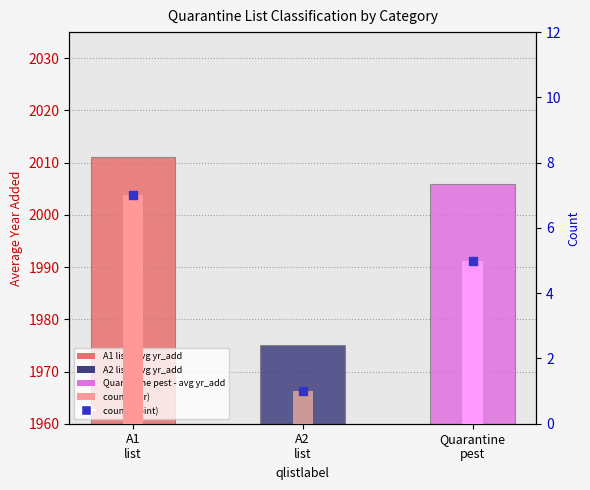

At which category is the sum across all series the highest?

A1
list